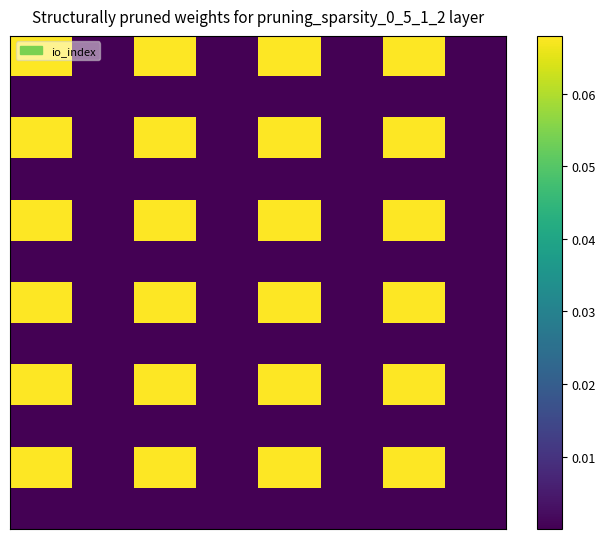

Count the number of data series in this chart.

12